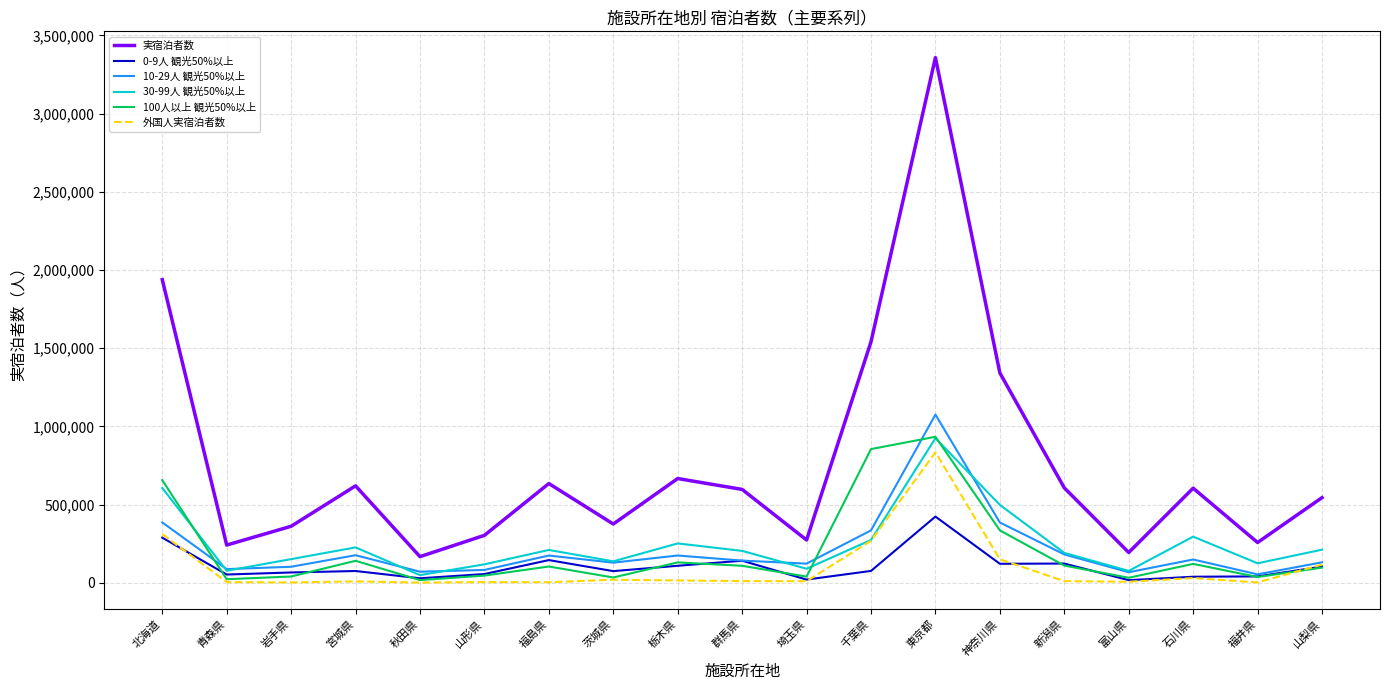

Is this an area chart (filled region under the line)?

No